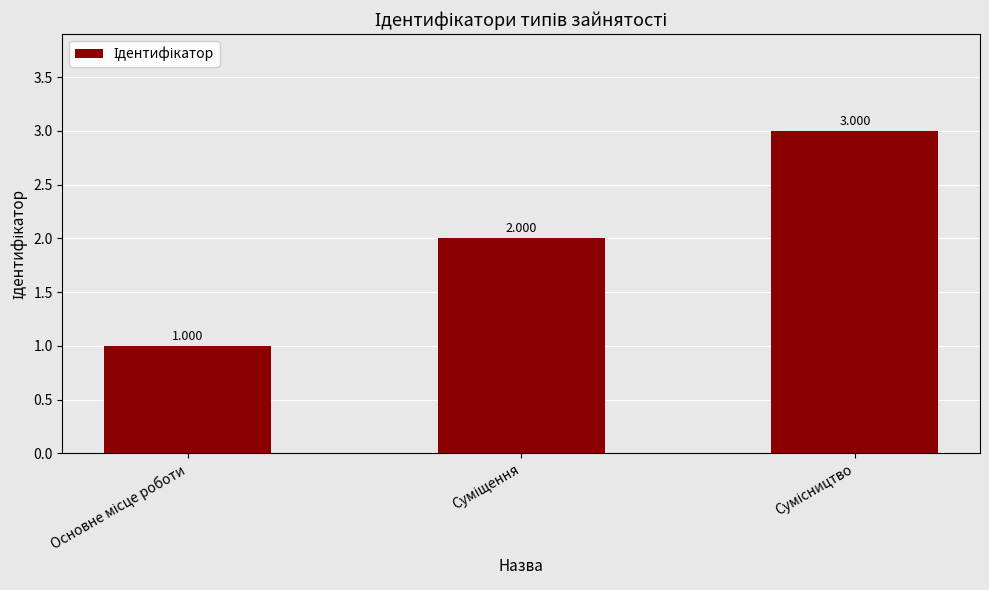

What value does the data have at Суміщення?

2